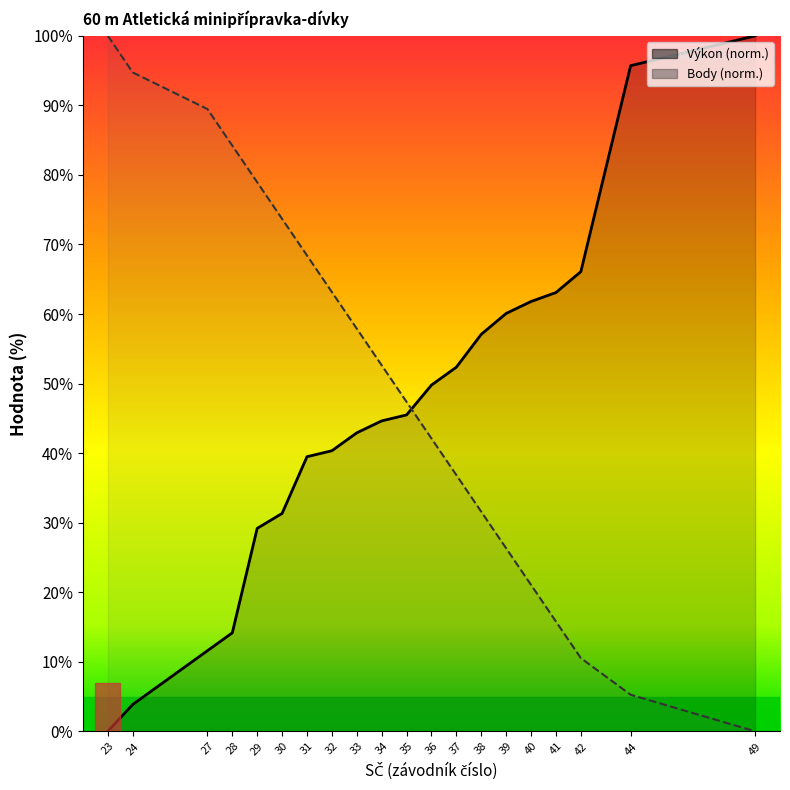

True or false: Body has a value of 86.8 at 32.

False